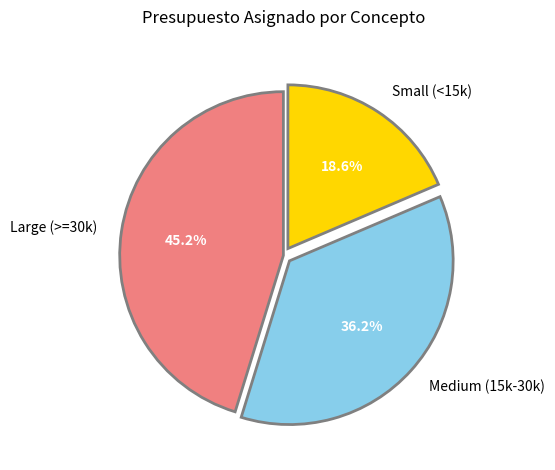

Does any single category account for the majority?

No